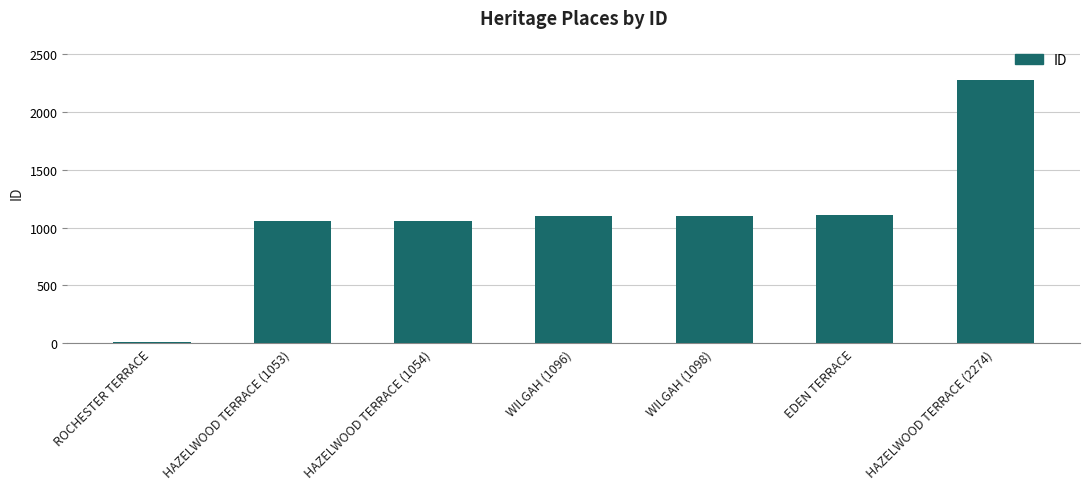

What is the difference between the maximum and minimum values?

2259